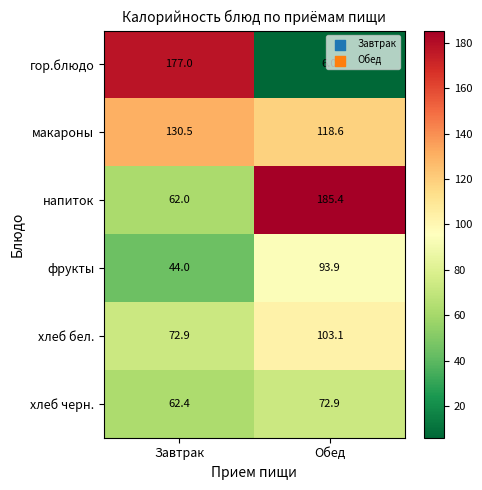

Between Завтрак and Обед, which series saw the biggest shift?

гор.блюдо